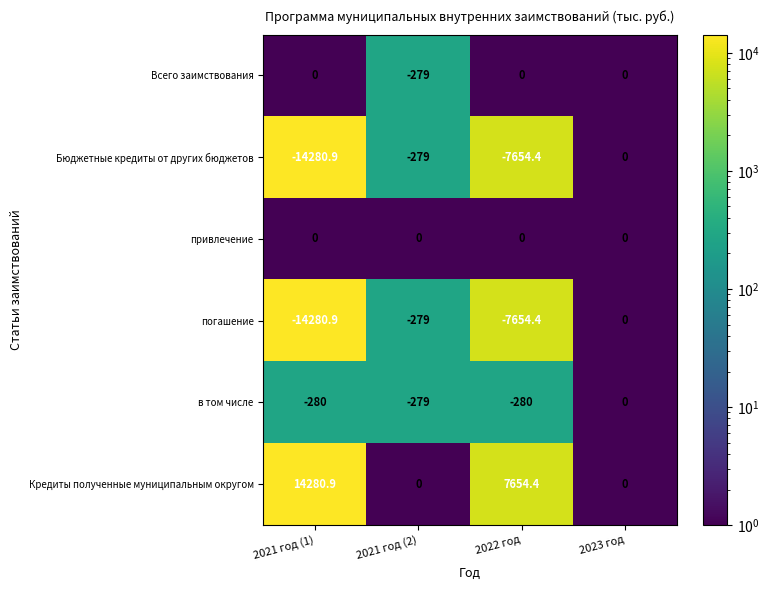

What is the difference between the погашение values at 2023 год and 2021 год (2)?

279.0